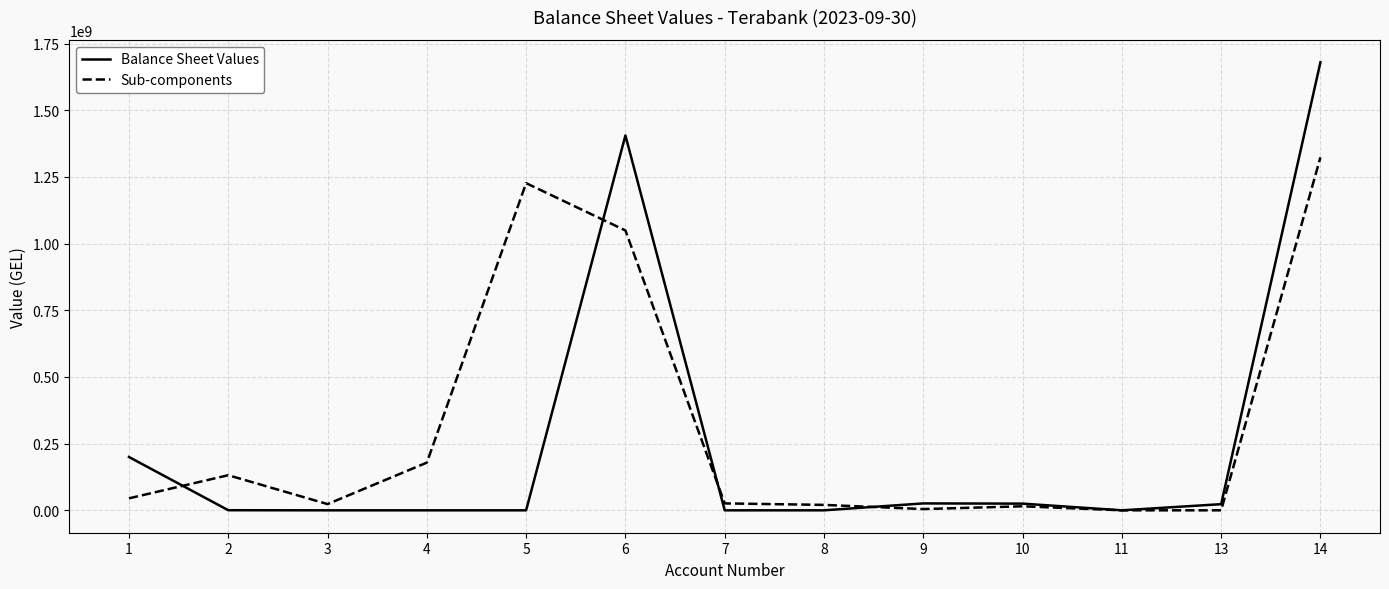

The value of Balance Sheet Values at 14 is 2987772328.9. True or false?

False